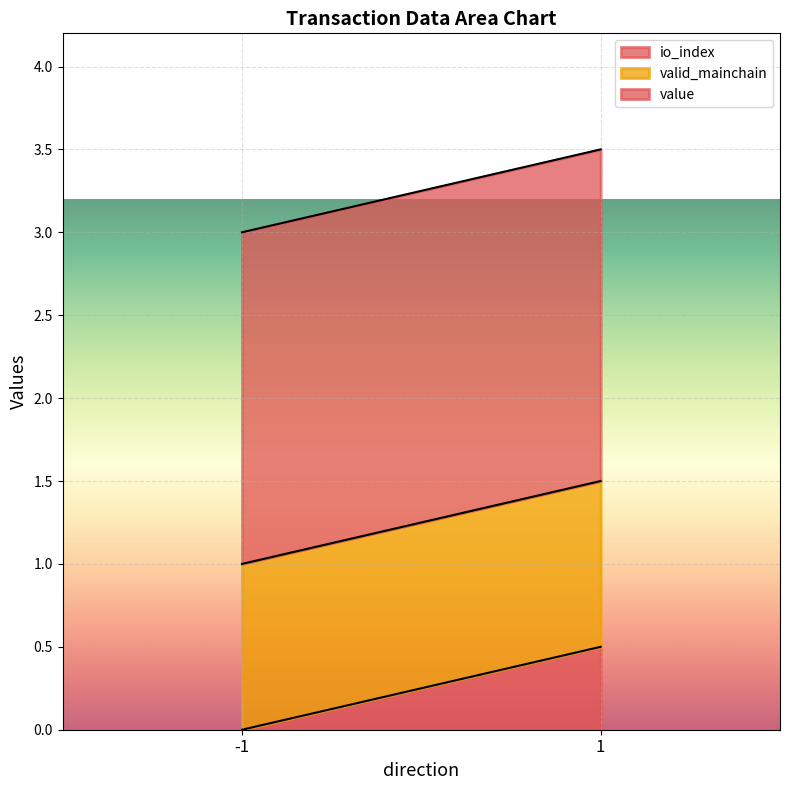

Which series has the largest range (max minus min)?

io_index